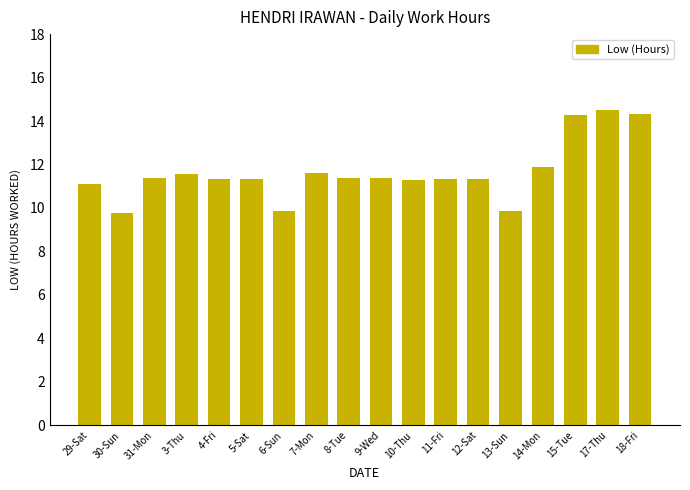

What is the minimum value shown in the chart?

9.8